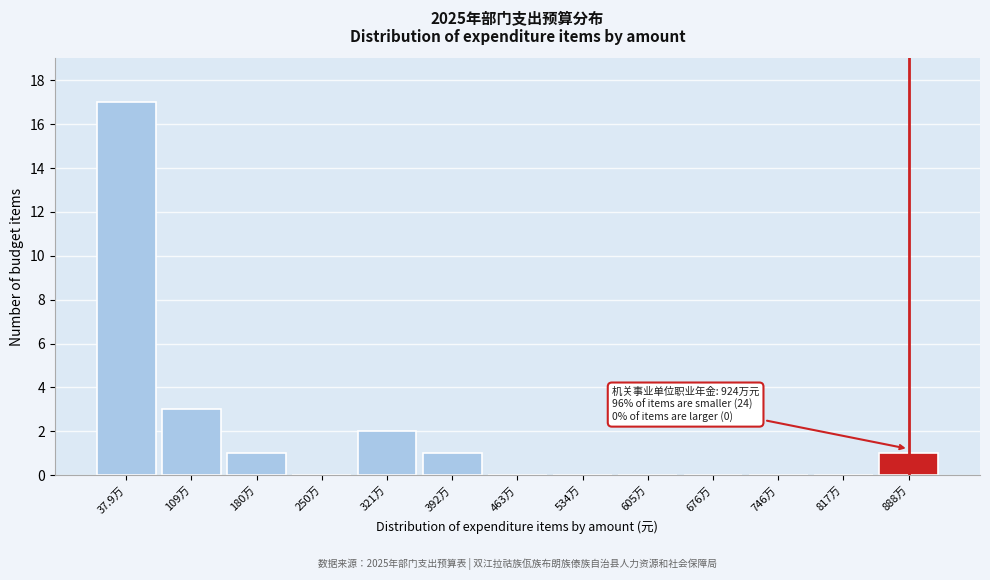

Reading left to right, list all the values displayed in this chart.

37.9万=17	109万=3	180万=1	250万=0	321万=2	392万=1	463万=0	534万=0	605万=0	676万=0	746万=0	817万=0	888万=1